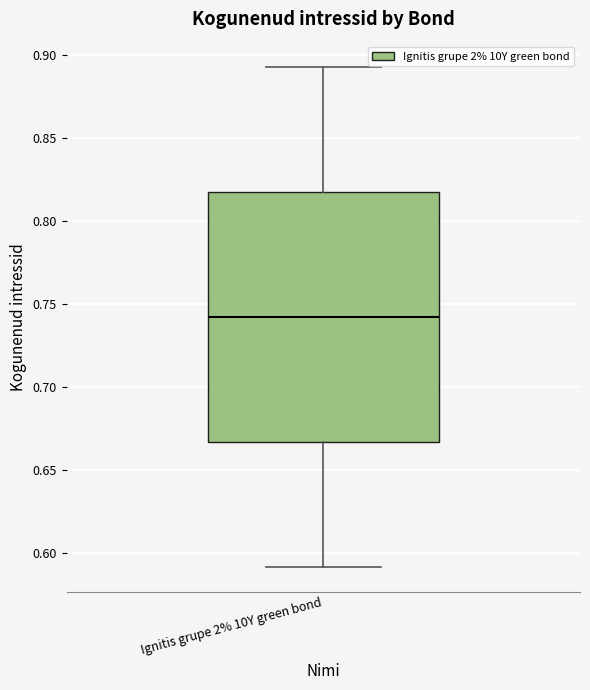

Read this box plot against the y-axis: the position of the median line, the range covered by the box, and the ends of both whiskers. The values are not printed on the chart, so give them approximately, as read against the axis.

median 0.740, box 0.665 to 0.820, whiskers 0.590 to 0.895